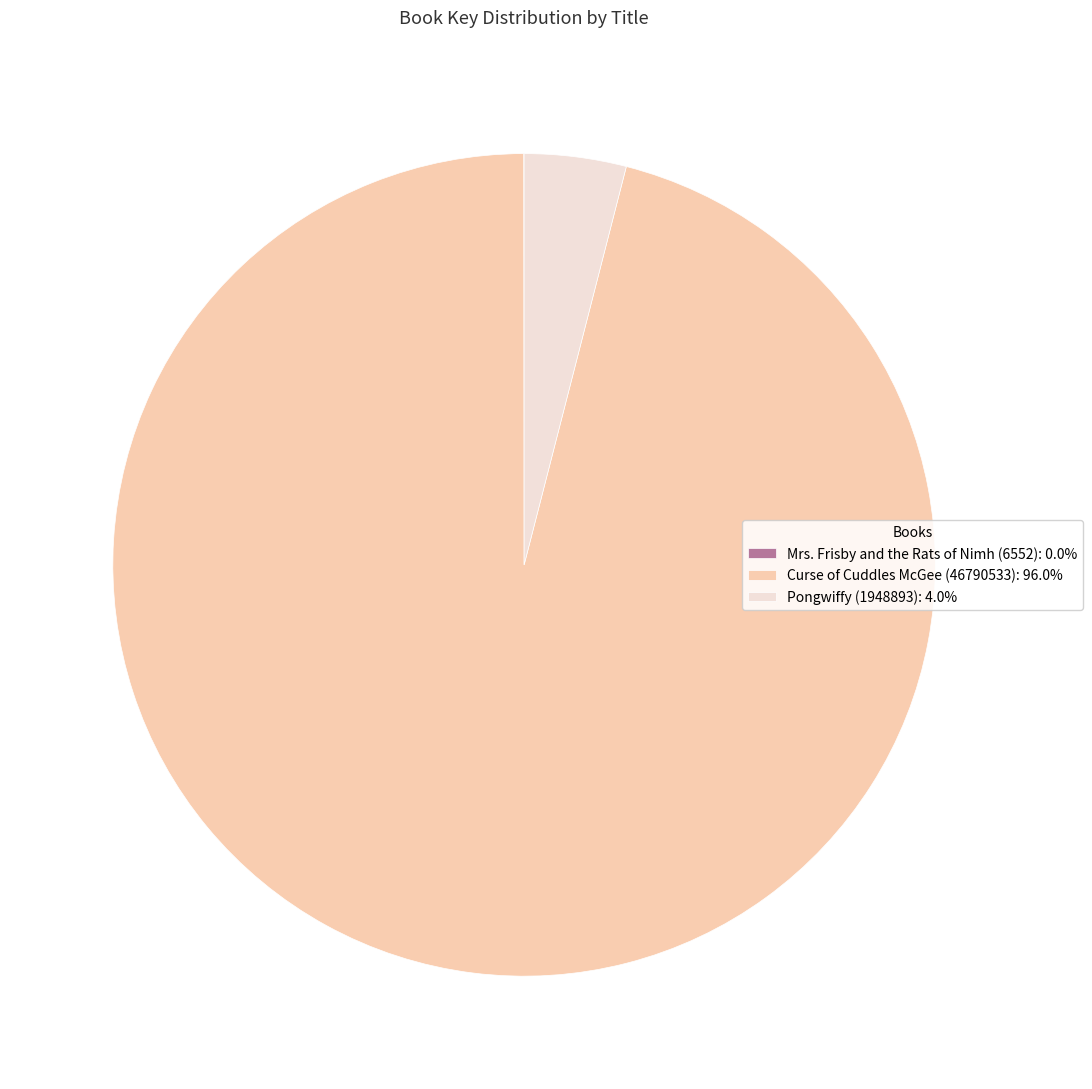

Approximately how many times larger is the value at Curse of Cuddles McGee (46790533): 96.0% compared to Pongwiffy (1948893): 4.0%?

24.0